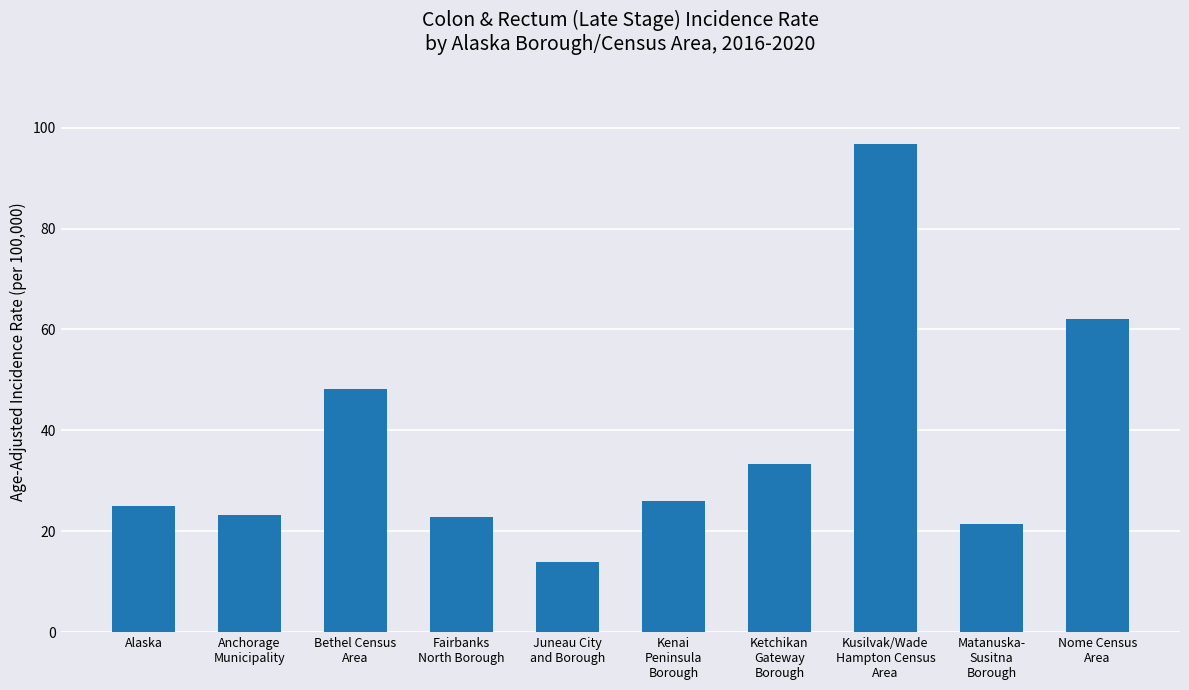

What is the average value?

37.3